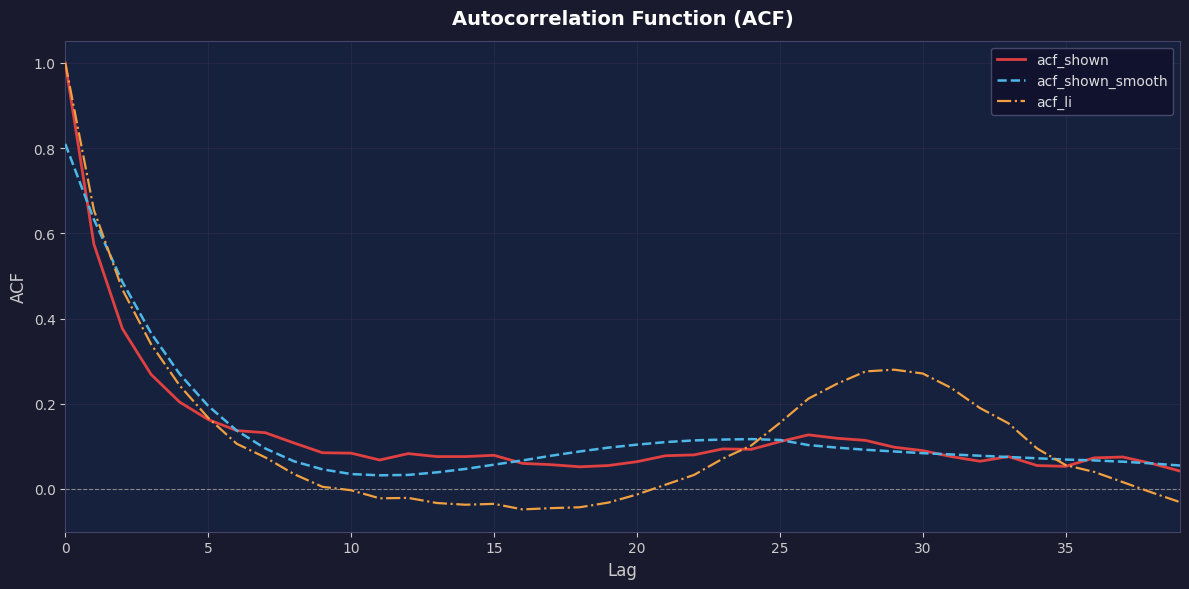

What is the sum of all acf_li values?

5.2